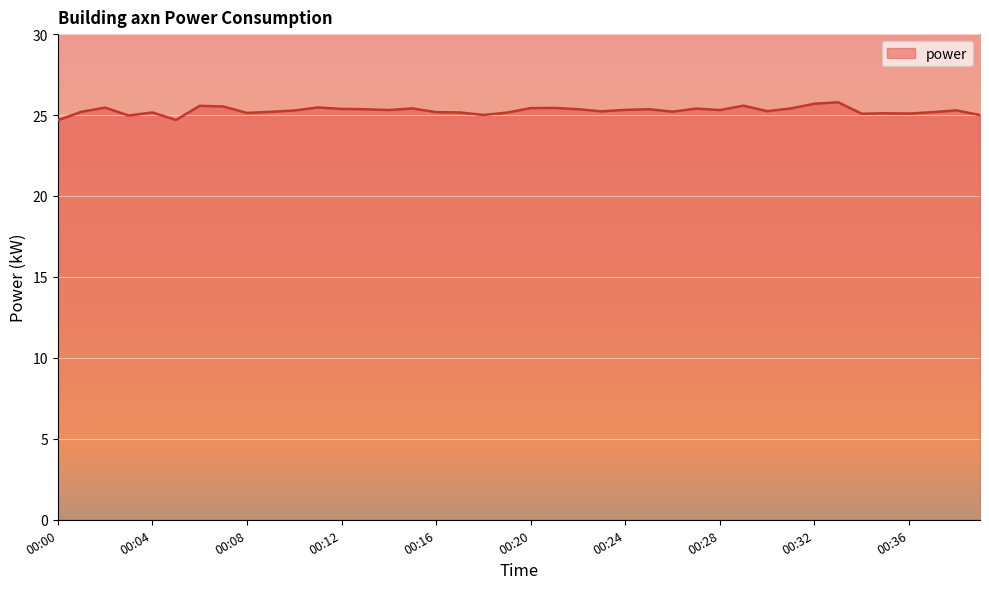

What is the difference between the maximum and minimum values?

1.1